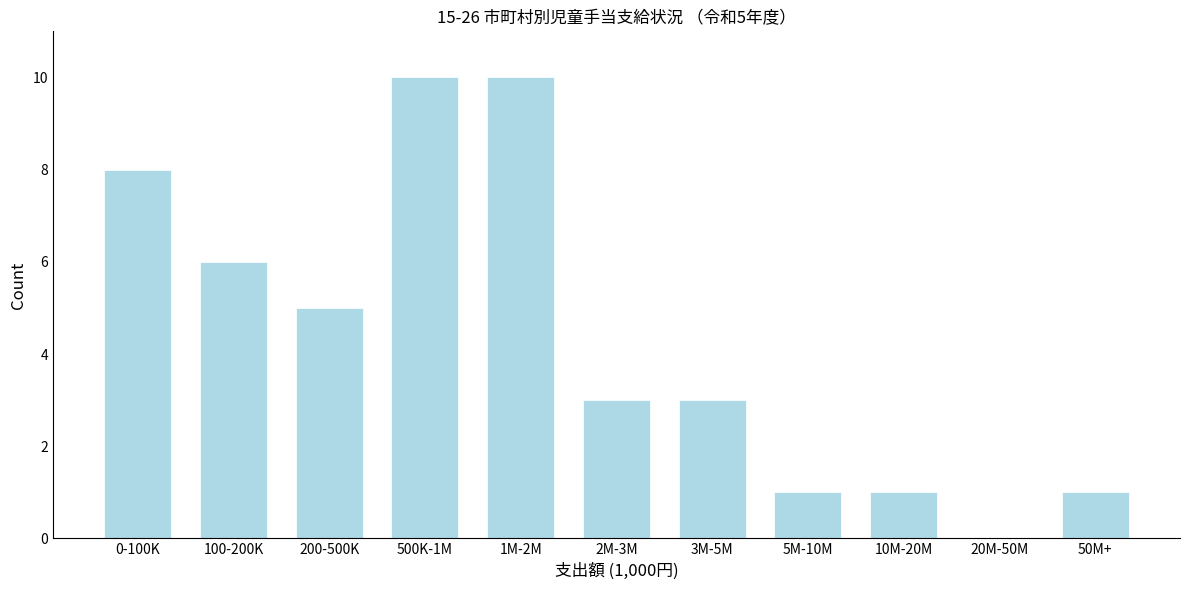

Reading right to left, transcribe all the data shown in this chart.

50M+=1	20M-50M=0	10M-20M=1	5M-10M=1	3M-5M=3	2M-3M=3	1M-2M=10	500K-1M=10	200-500K=5	100-200K=6	0-100K=8